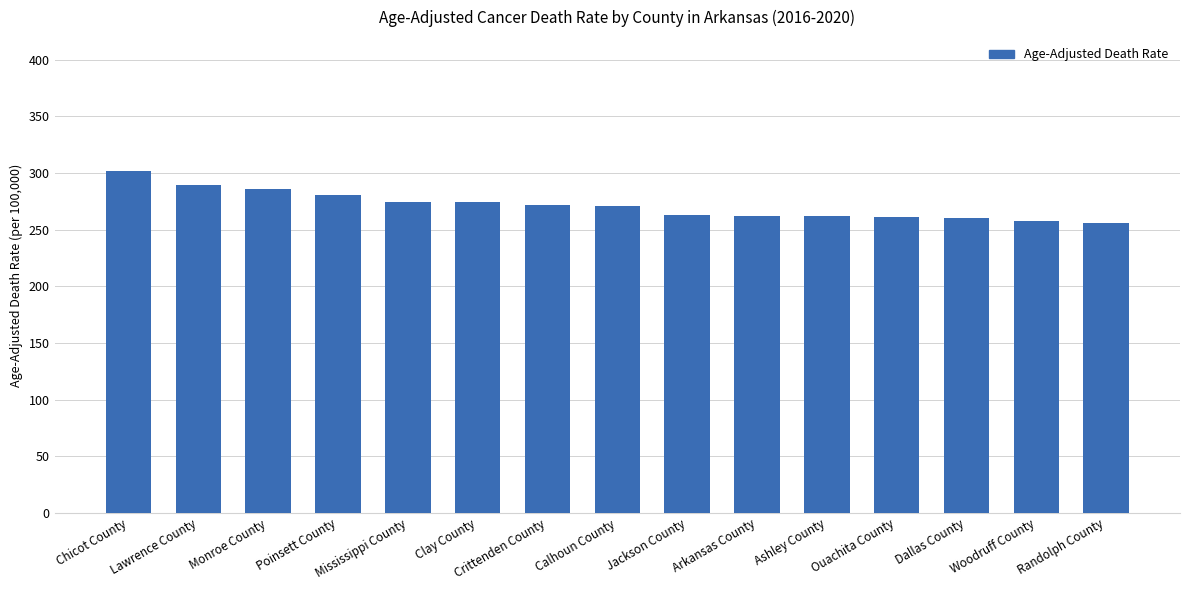

What is the difference between the values at Arkansas County and Lawrence County?

27.5